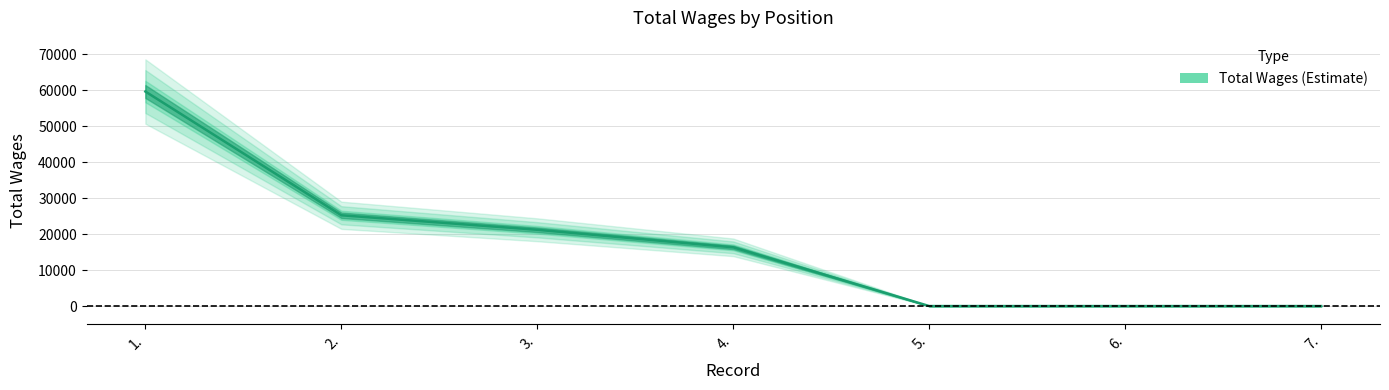

At which label is the value closest to 29840?

2.